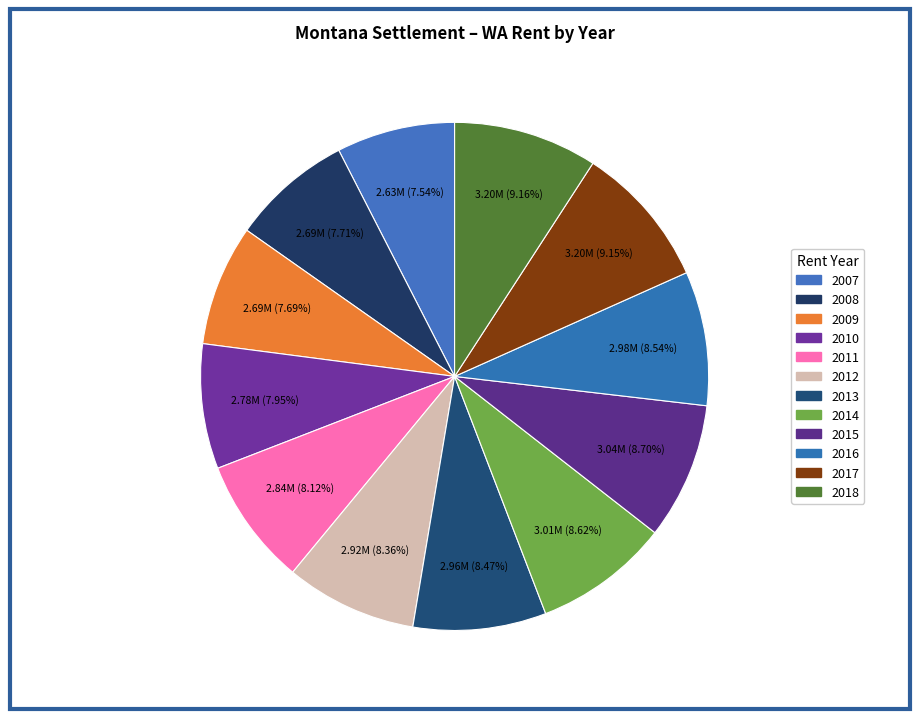

Count the number of slices in the pie.

12